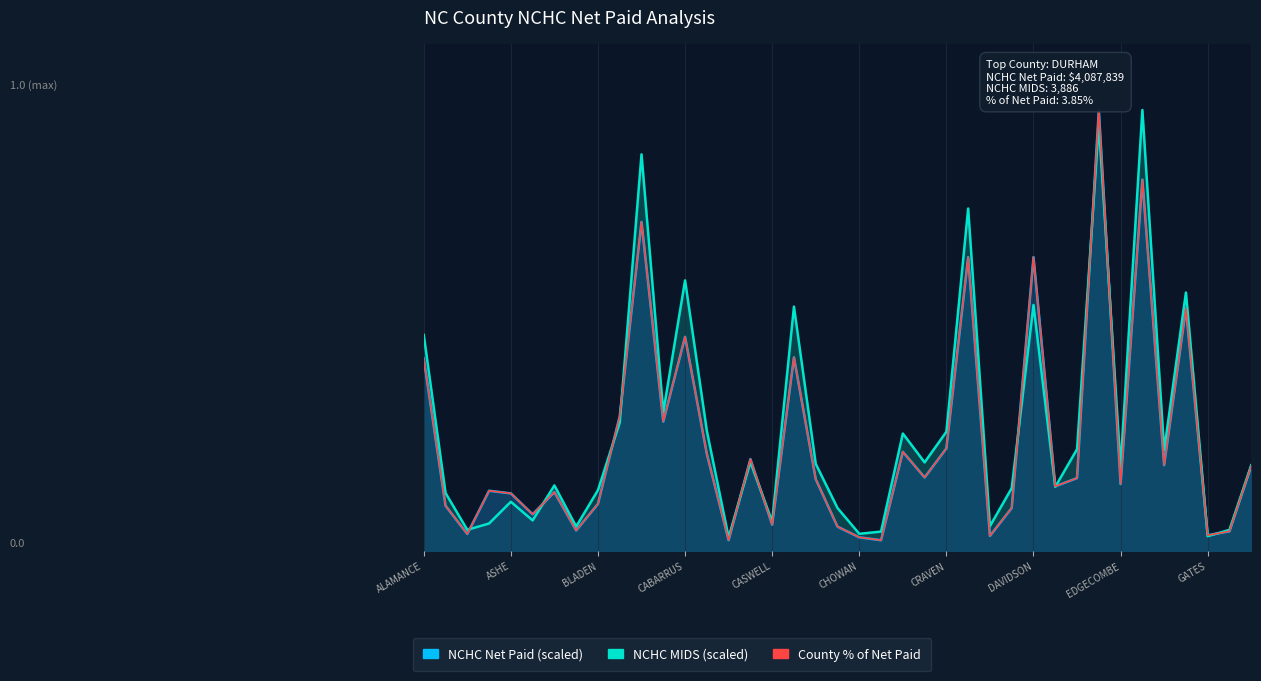

Between which two adjacent categories do County % of Net Paid and NCHC Net Paid (scaled) first intersect?

BLADEN and BRUNSWICK